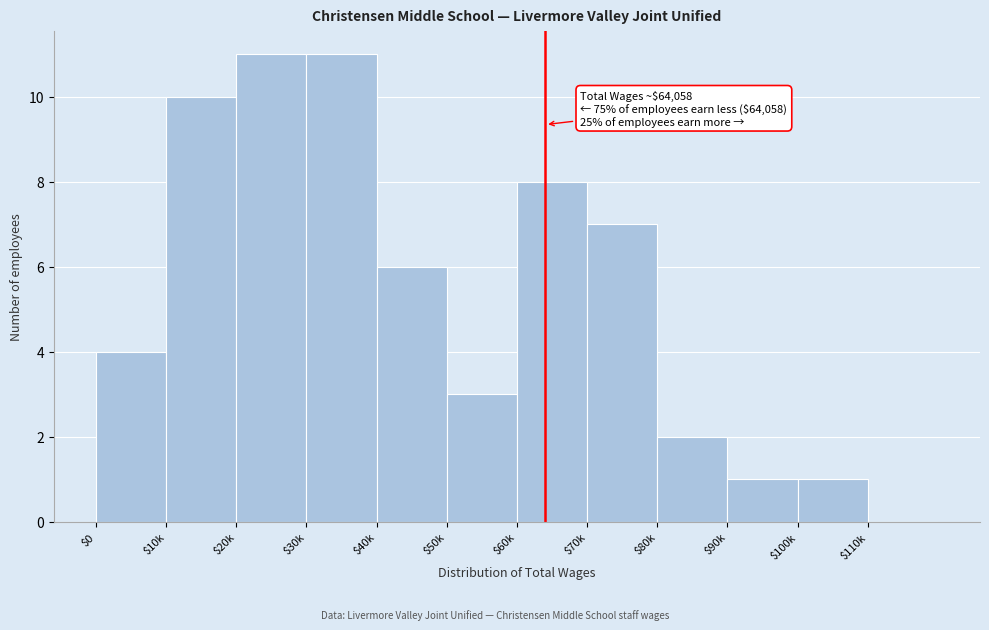

True or false: the data shows 11 at $20k.

True